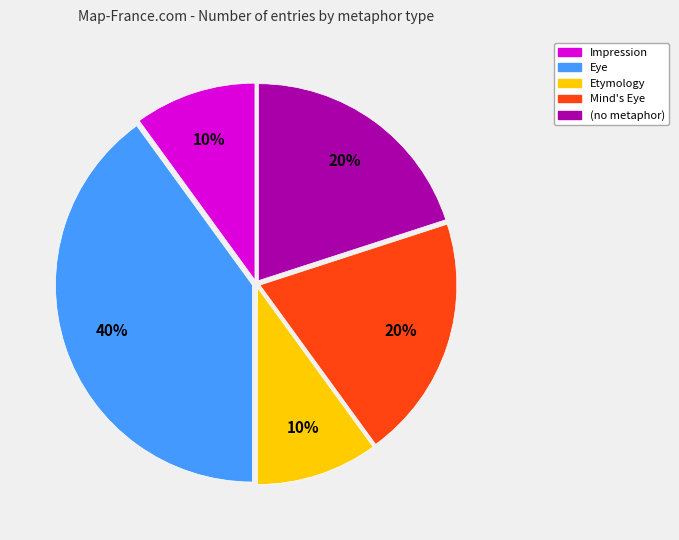

True or false: Impression accounts for 10% of the total.

True